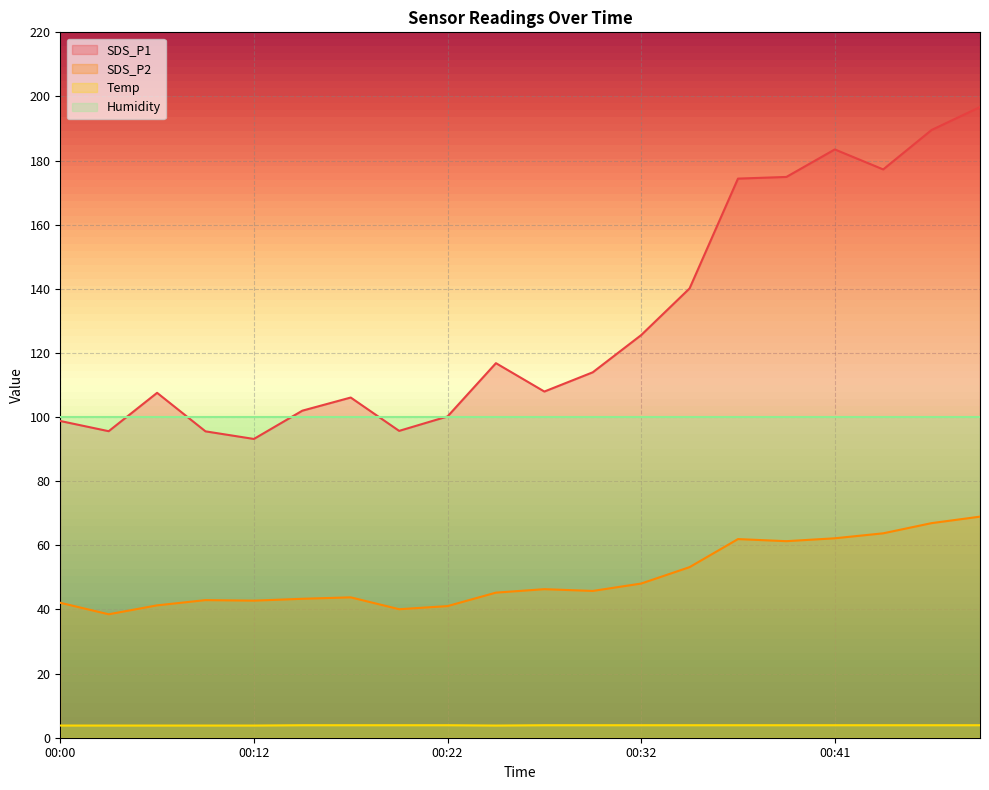

Which series has the widest spread of values?

SDS_P1